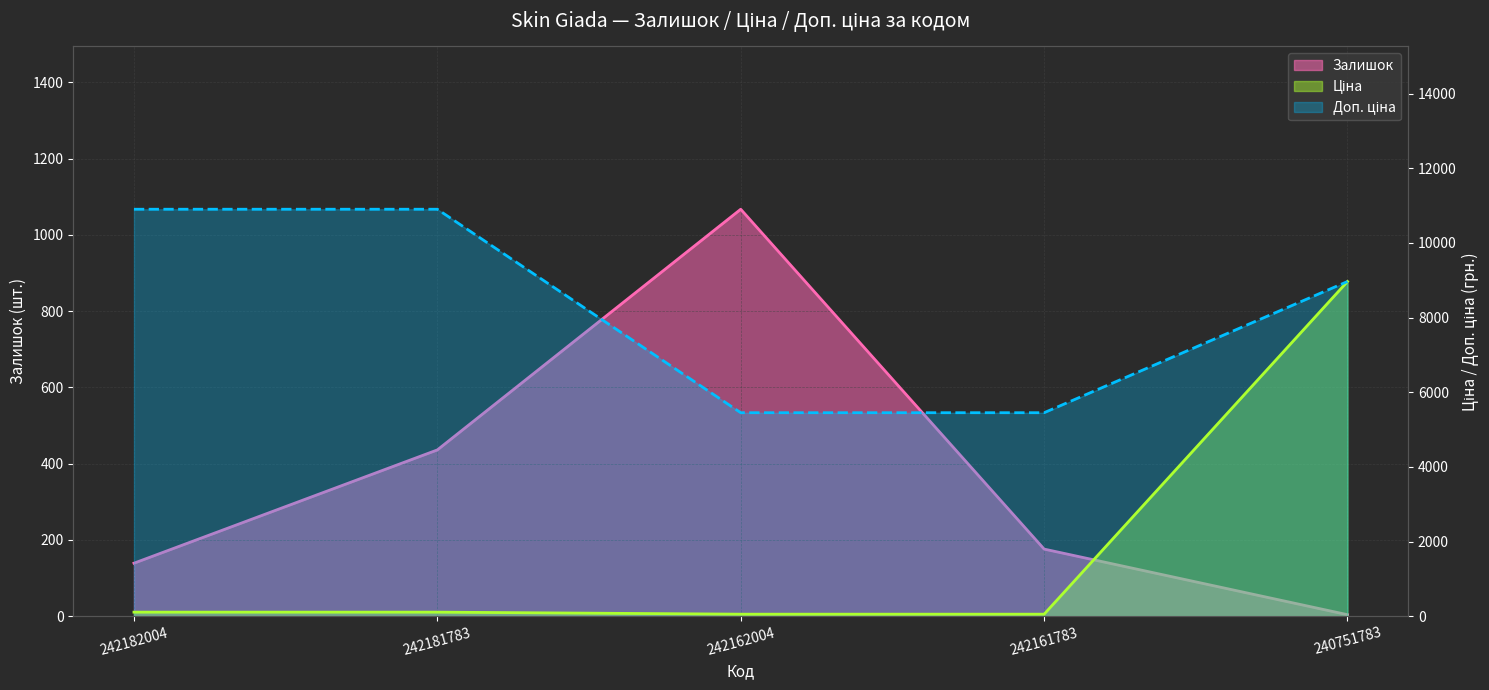

Rank the series by their maximum value, from highest to lowest.

Доп. ціна, Ціна, Залишок